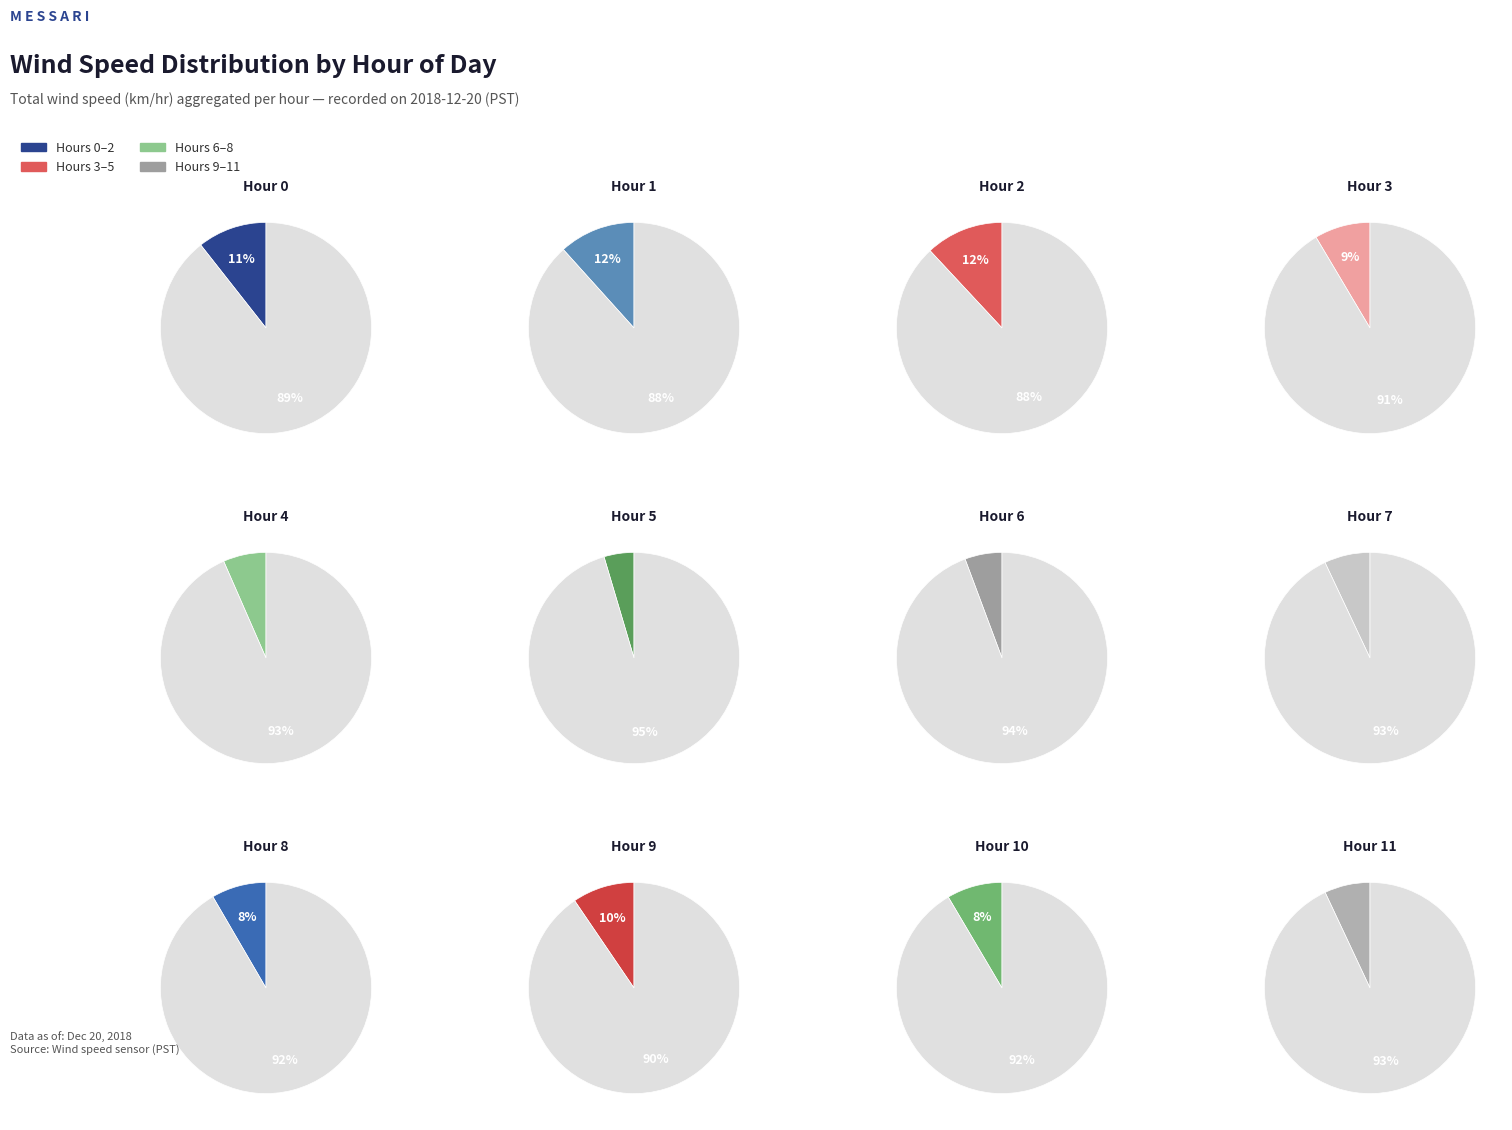

The Hour 5 slice represents 4% of the pie. True or false?

True